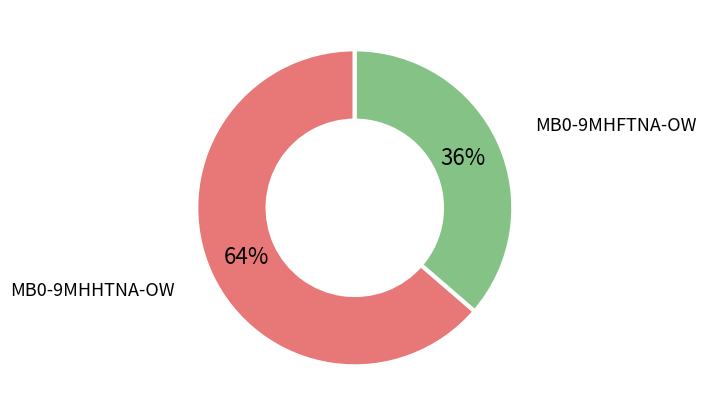

To the nearest percent, what is the average slice percentage?

50%